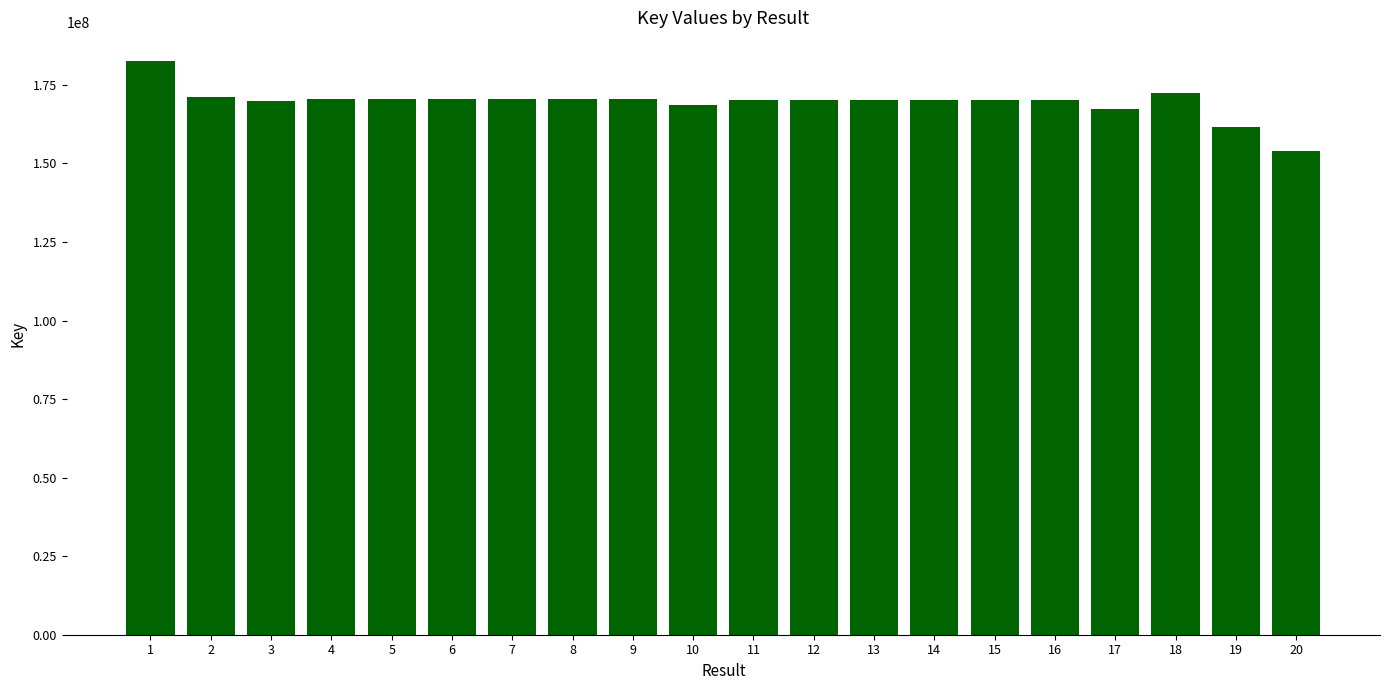

Which label corresponds to the smallest value in the chart?

20